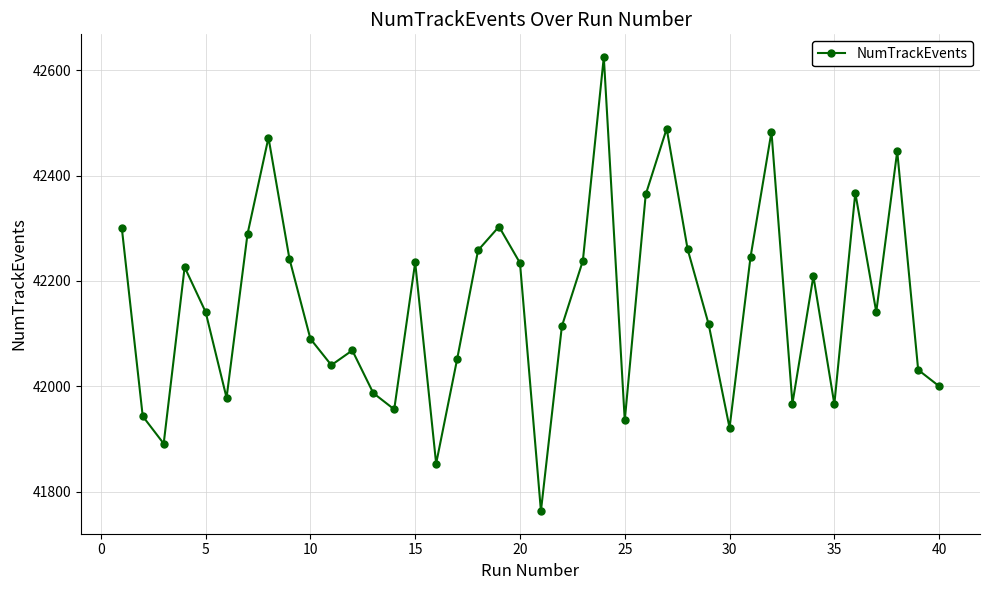

What is the value of the 31st point from the left?

42245